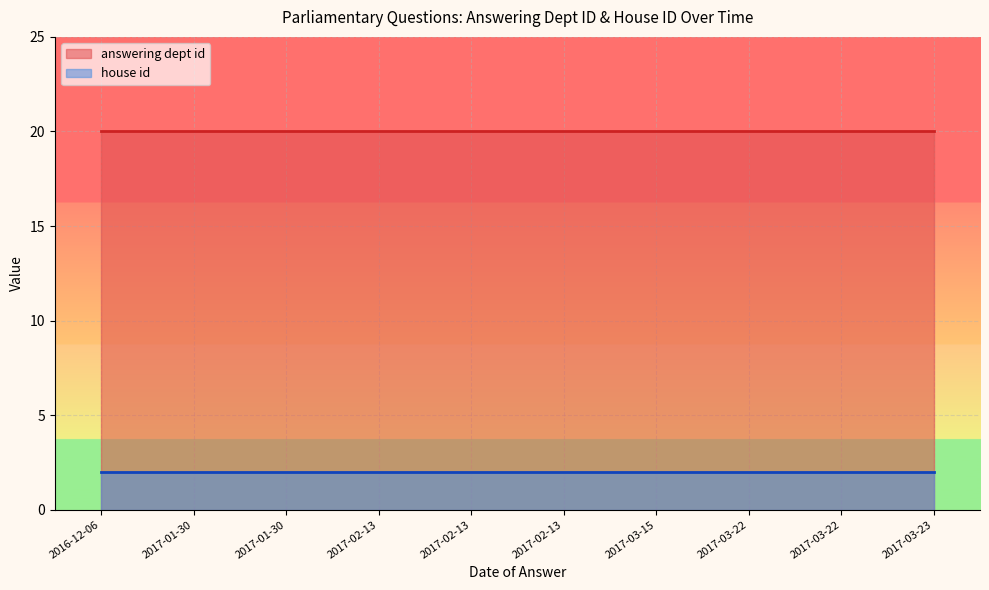

True or false: answering dept id and house id intersect in this chart.

False